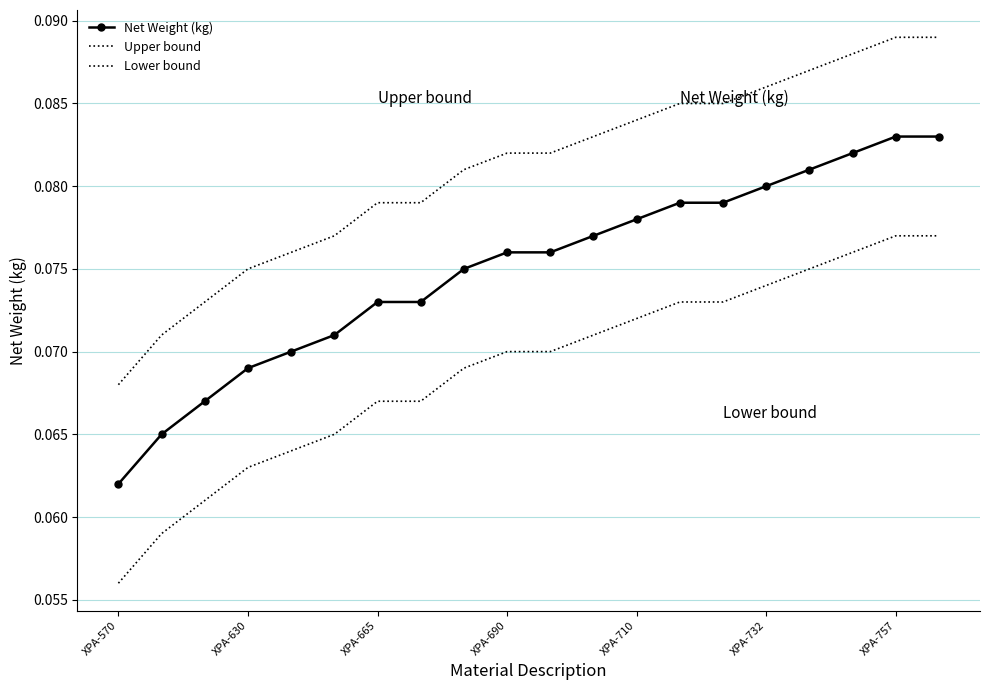

Count the number of data series in this chart.

3